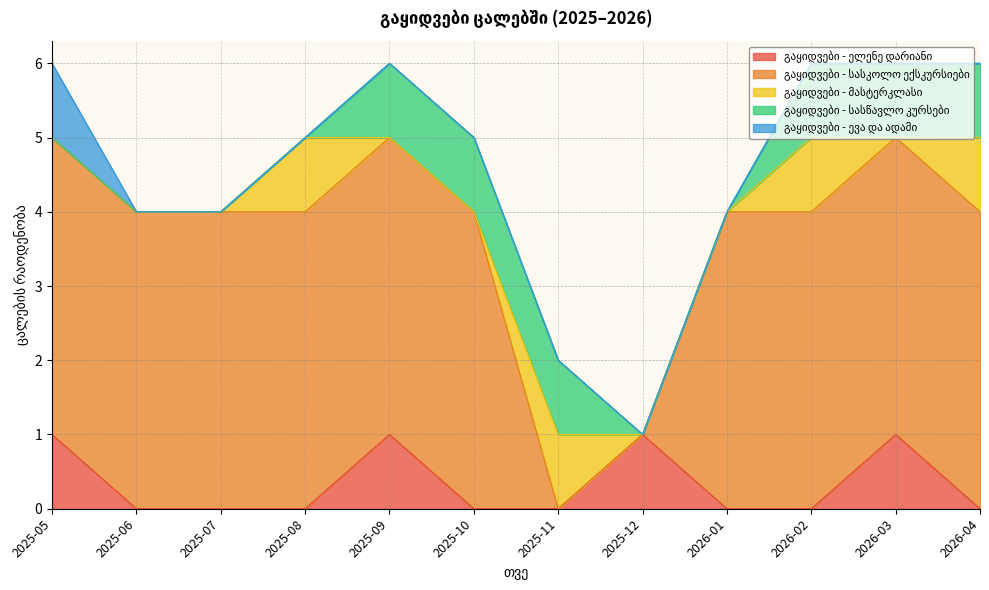

Which series has the largest total across all categories?

გაყიდვები - სასკოლო ექსკურსიები